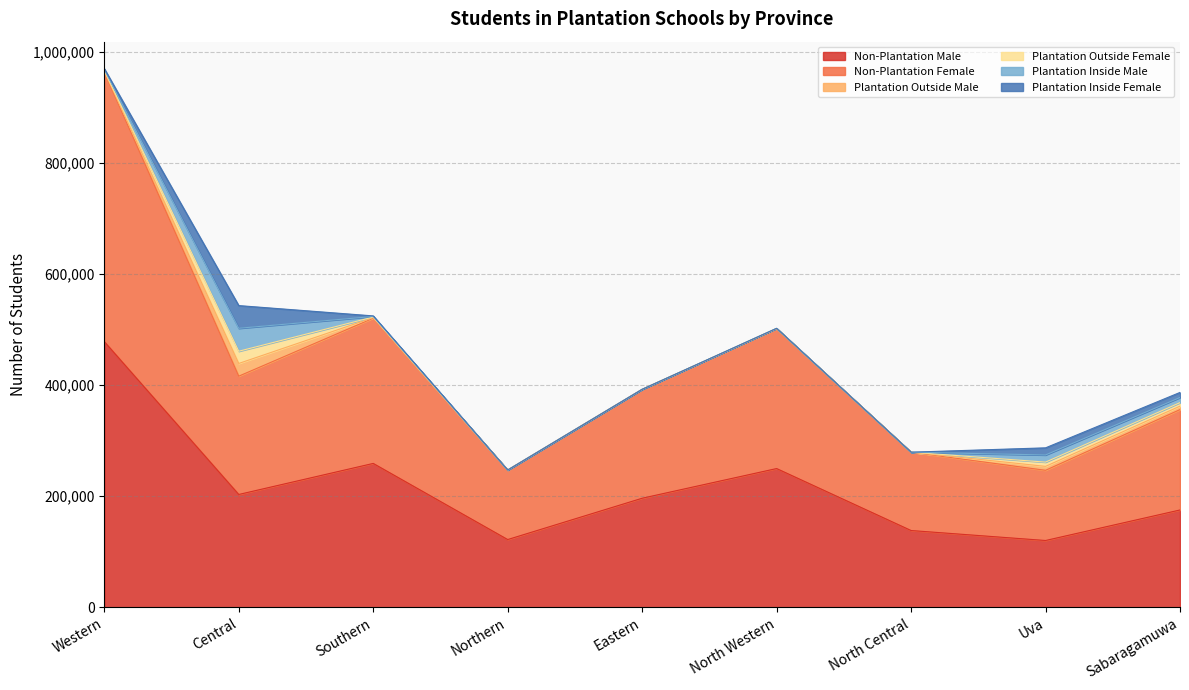

What is the value of the Plantation Outside Male point at the 8th from the left?

7086